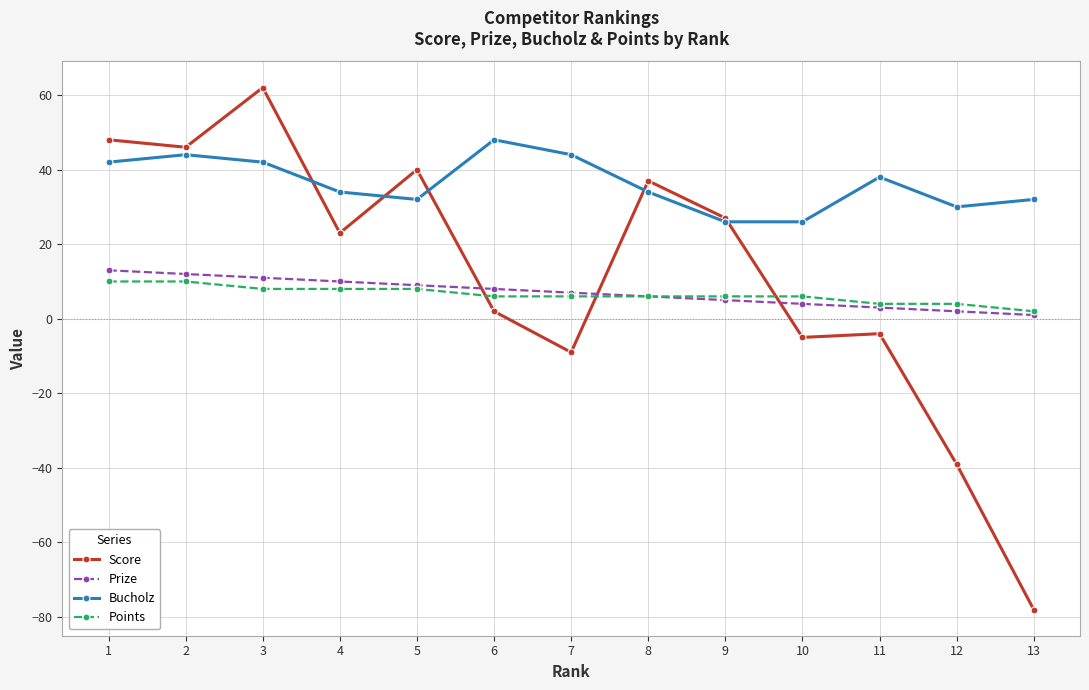

What is the value of the Bucholz point at the 13th from the left?

32